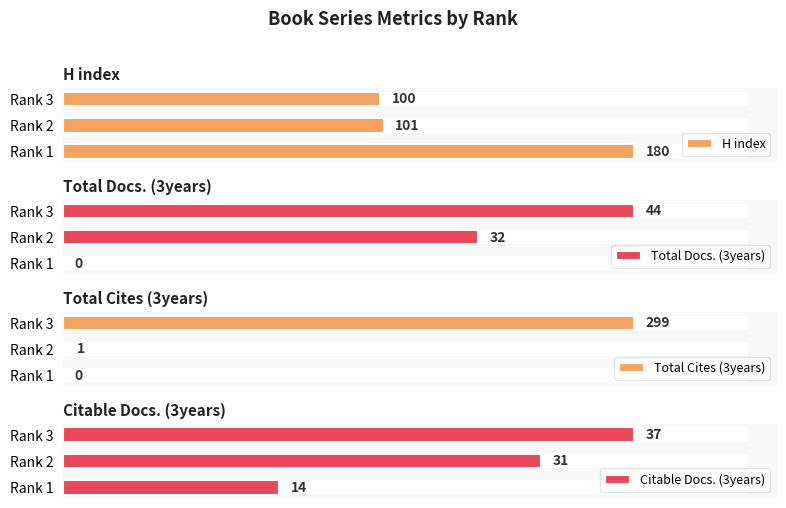

Is it true that H index equals 101 at Rank 2?

True